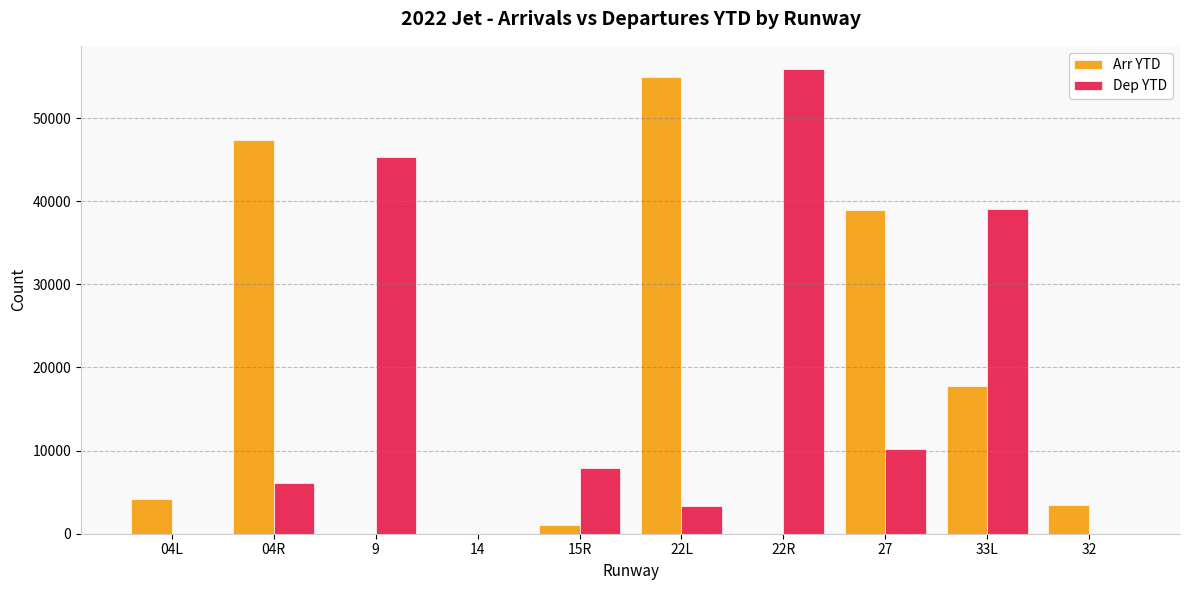

What is the sum of all Dep YTD values?

167890